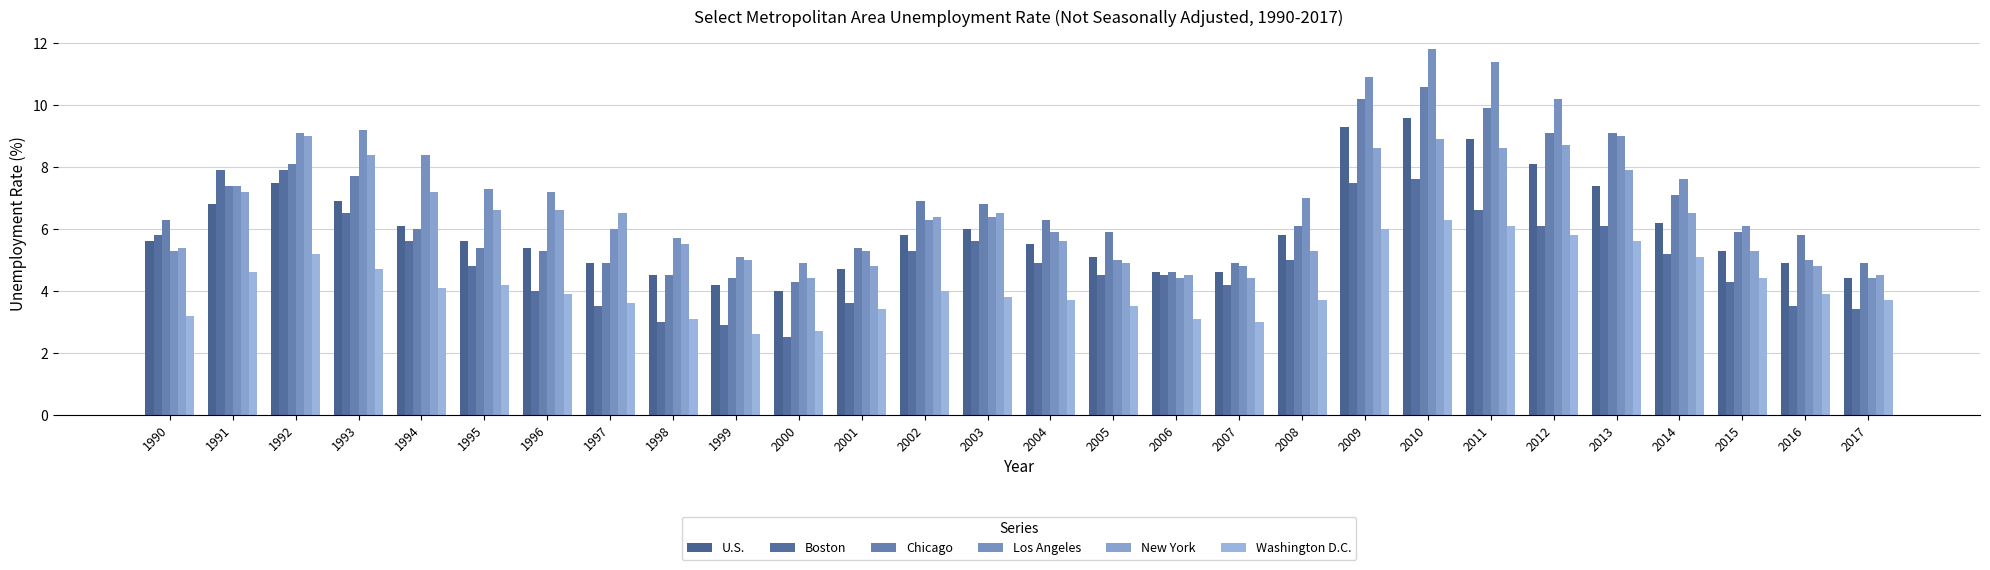

What is the minimum value shown in the chart?

2.5